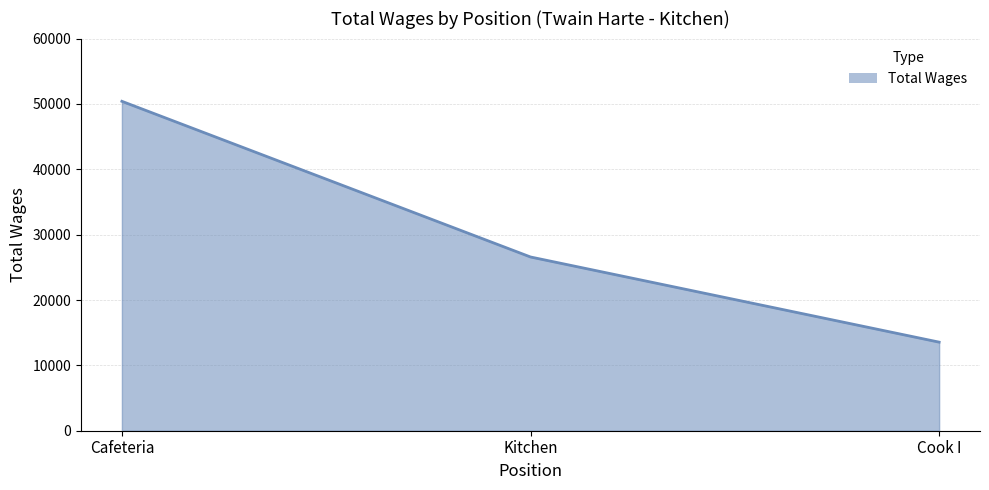

Which label corresponds to the largest value in the chart?

Cafeteria